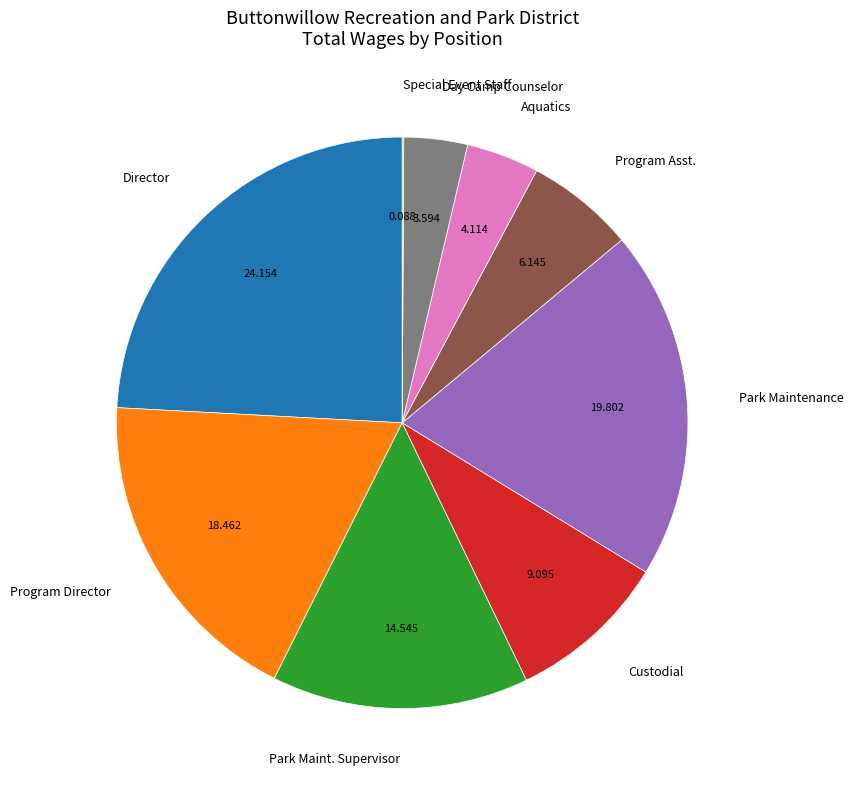

Between Park Maintenance and Director, which is larger?

Director